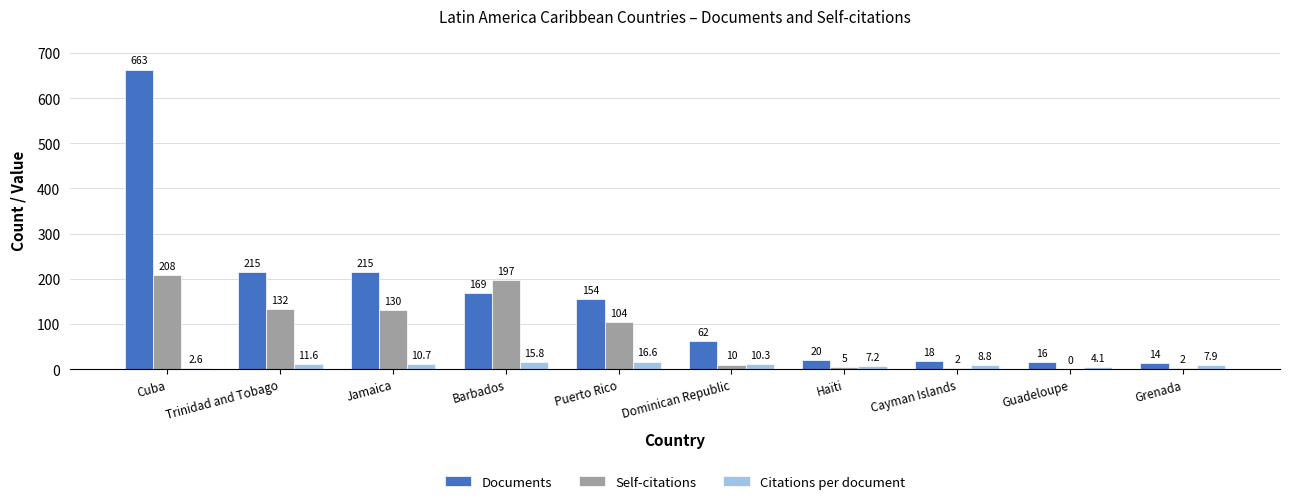

Is the value of Citations per document at Cayman Islands greater than the value of Self-citations at Dominican Republic?

No